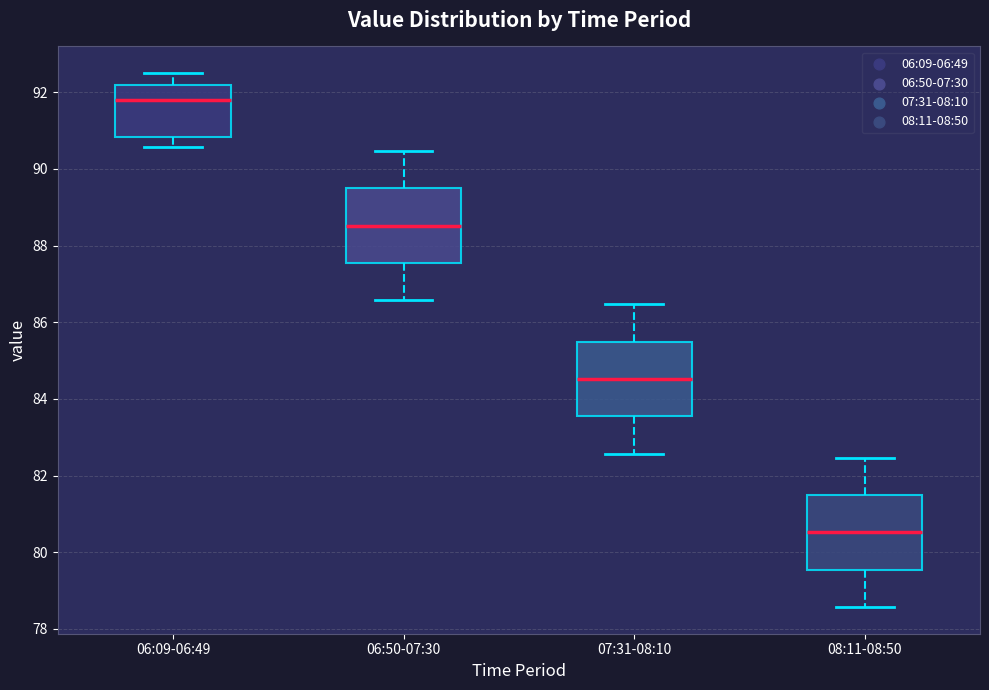

Where does the upper whisker of the box for 06:09-06:49 end on the y-axis? The values are not printed on the chart, so give them approximately, as read against the axis.

92.6